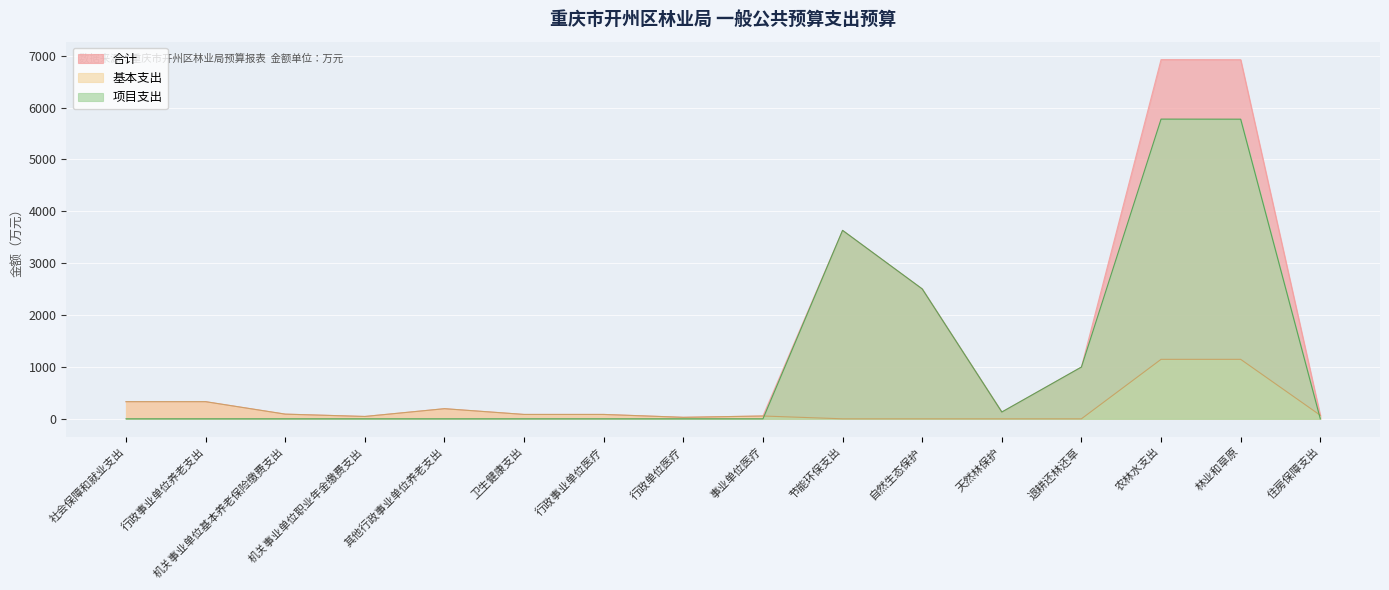

True or false: 基本支出 and 合计 intersect in this chart.

False